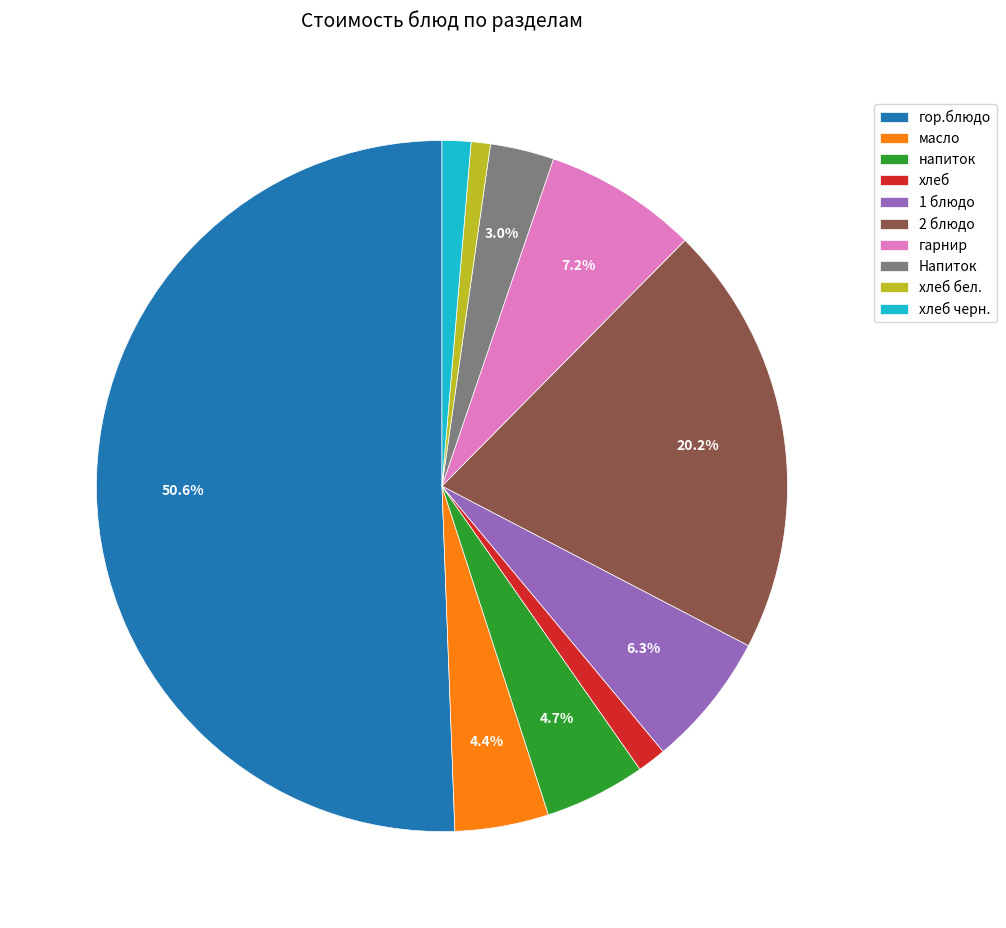

Which slice is the largest?

гор.блюдо